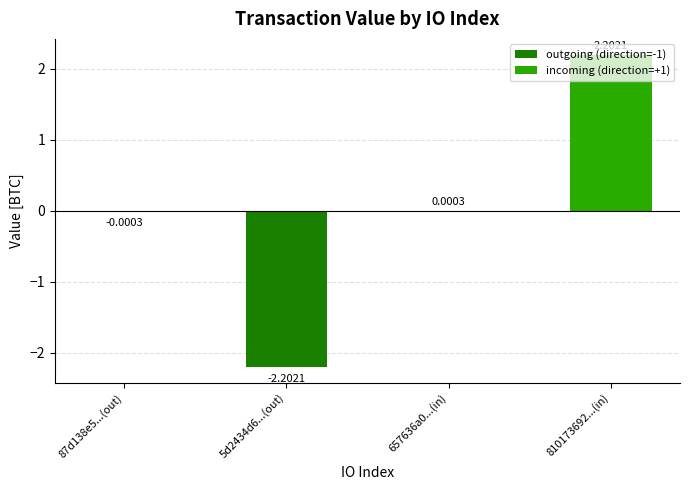

The incoming (direction=+1) series shows 0.0 at 657636a0...(in). True or false?

False